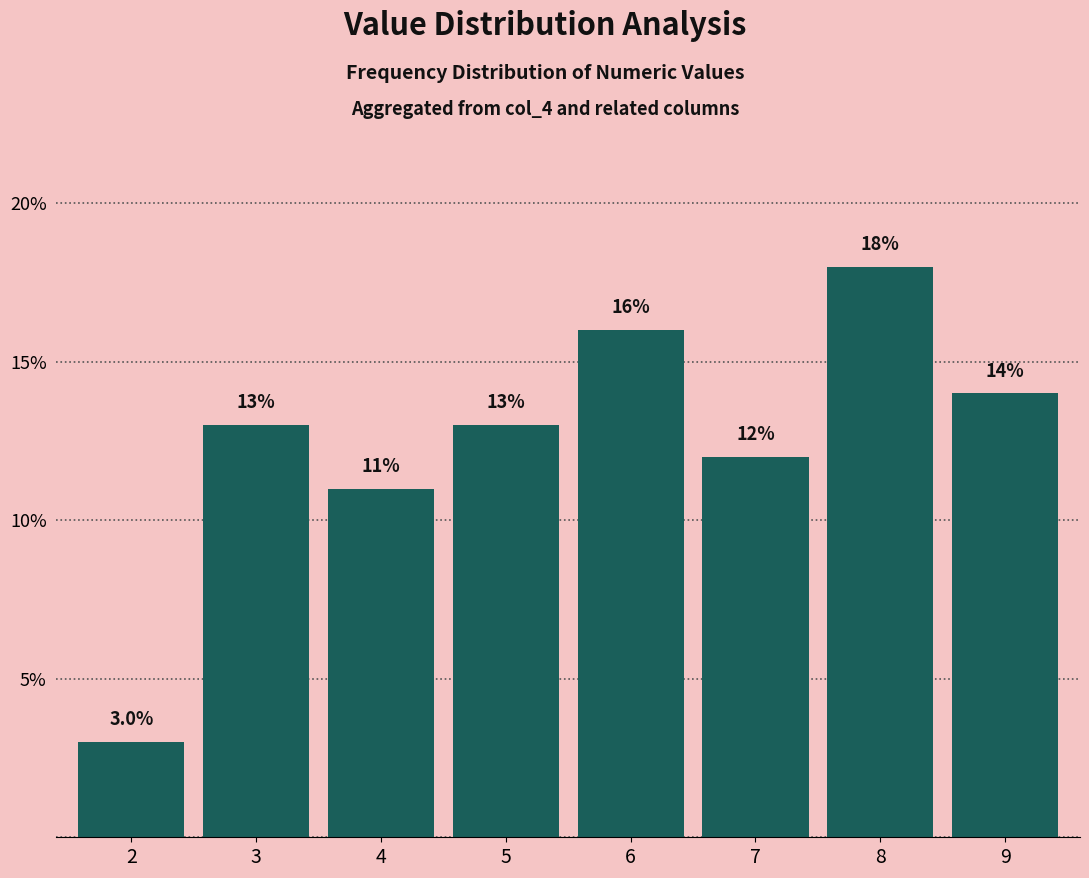

How many bars are there in total?

8